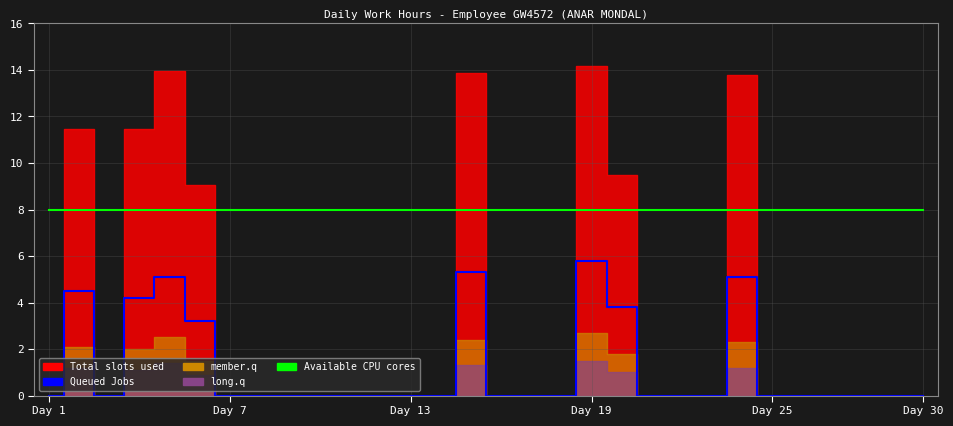

What is the minimum value for Available CPU cores?

8.0